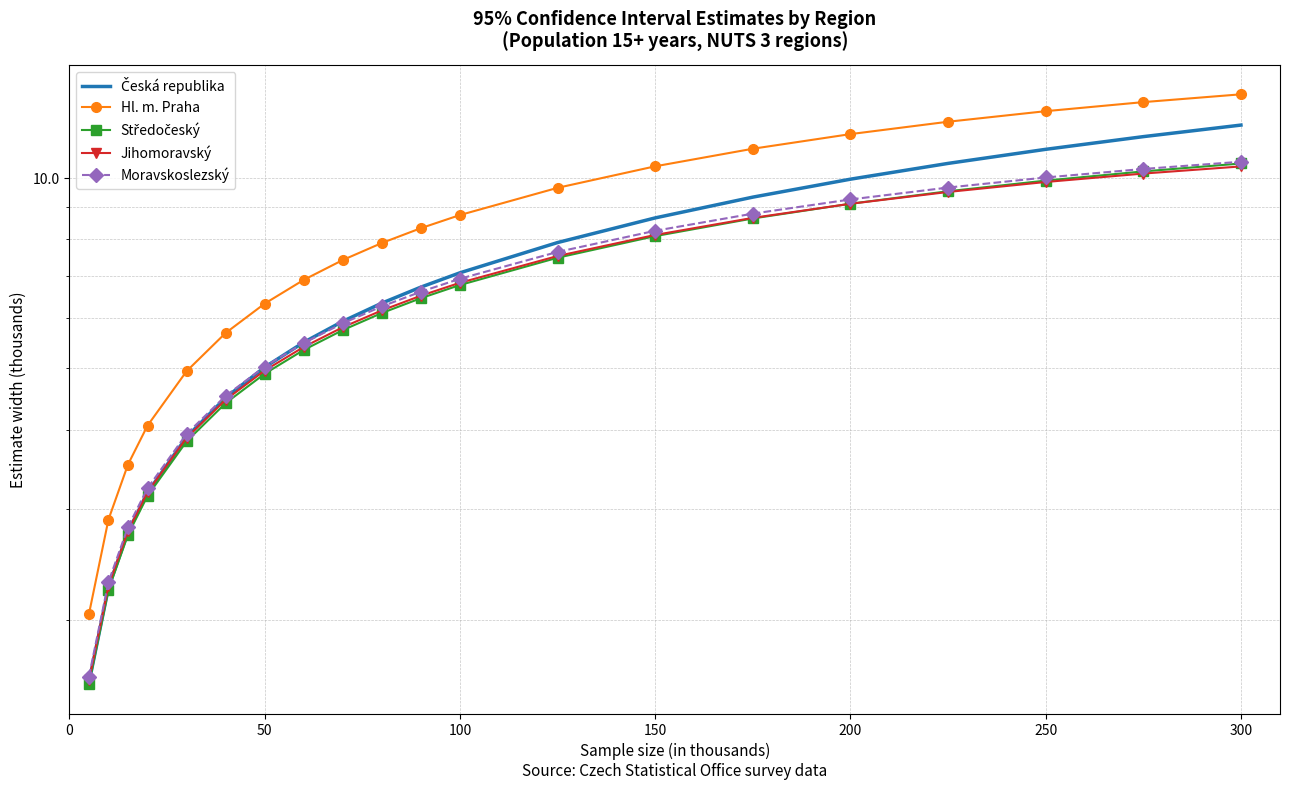

True or false: Hl. m. Praha and Moravskoslezský intersect in this chart.

False